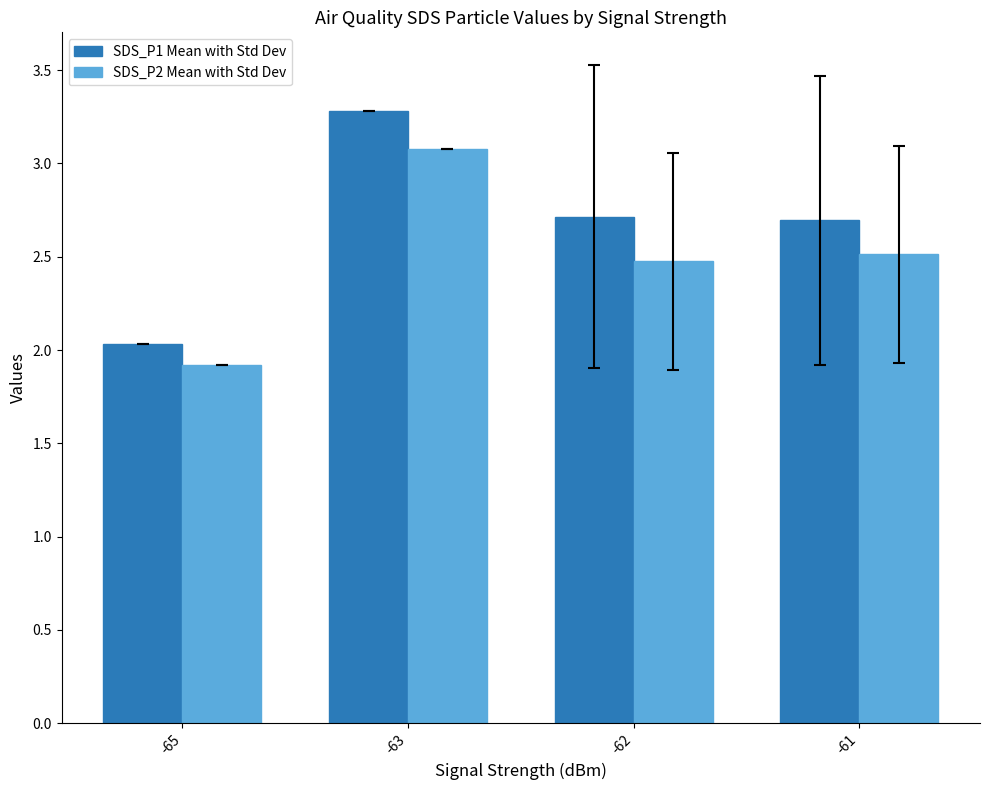

What is the lowest value of the SDS_P2 Mean with Std Dev series?

1.9